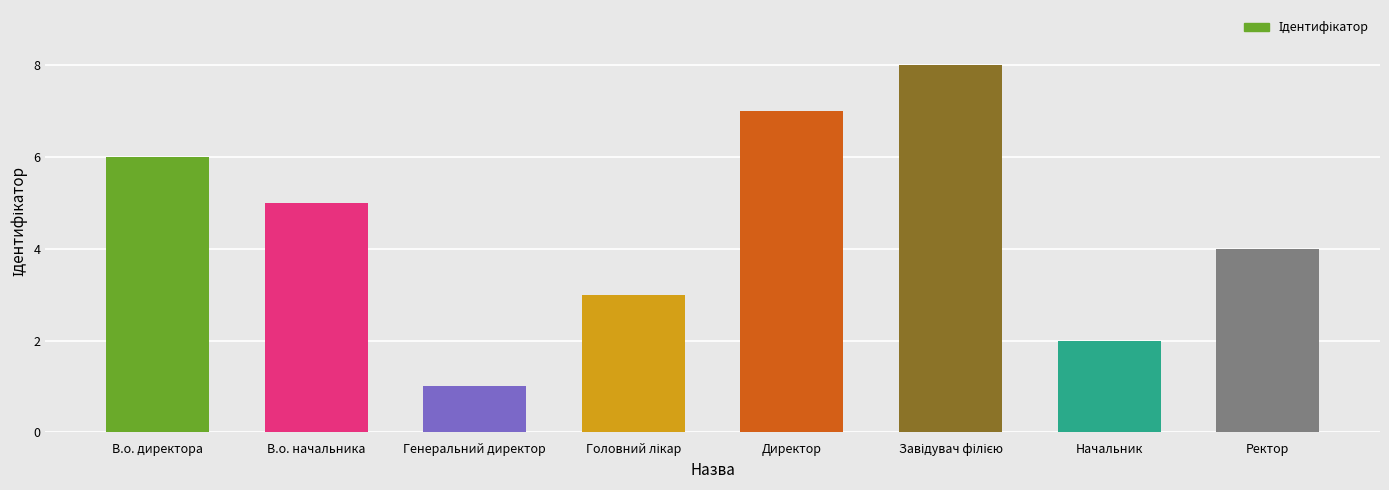

True or false: the data shows 4 at Ректор.

True